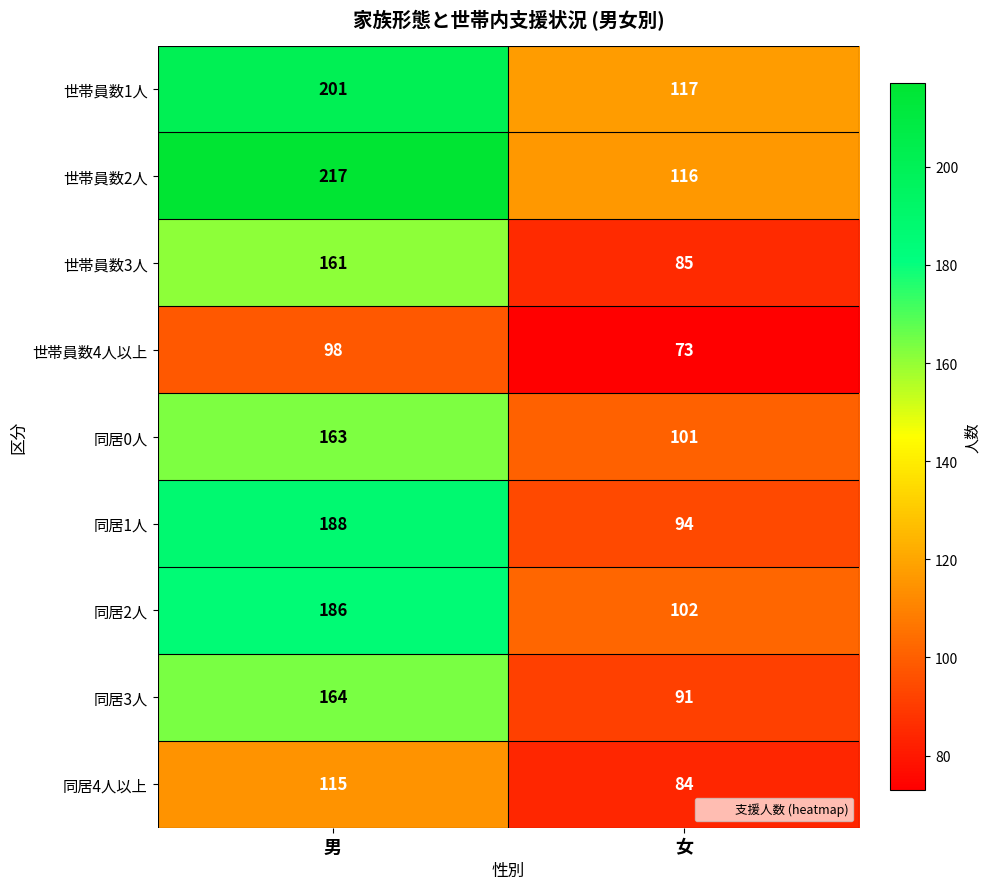

Which category has the highest value across all series?

男